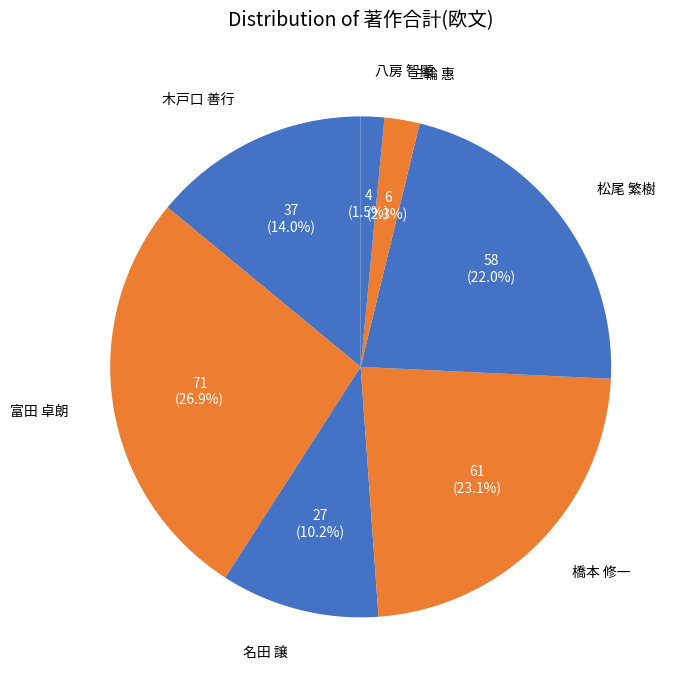

What percentage do 三輪 惠 and 橋本 修一 together represent?

25.4%